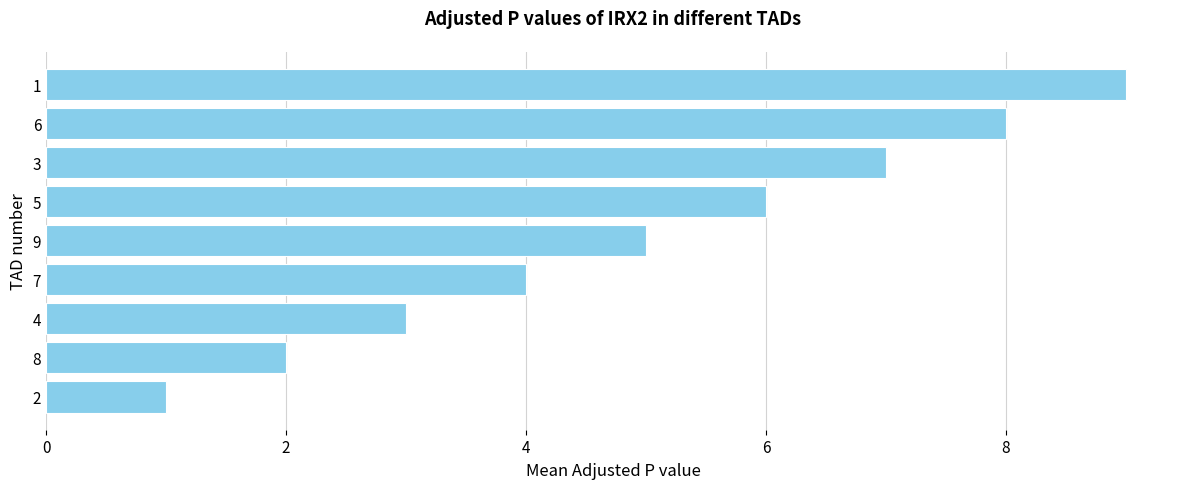

What is the sum of all values?

45